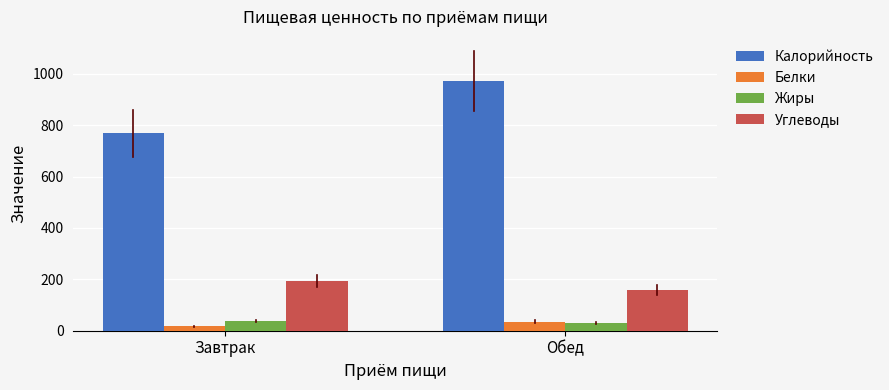

What is the sum of all Углеводы values?

352.2